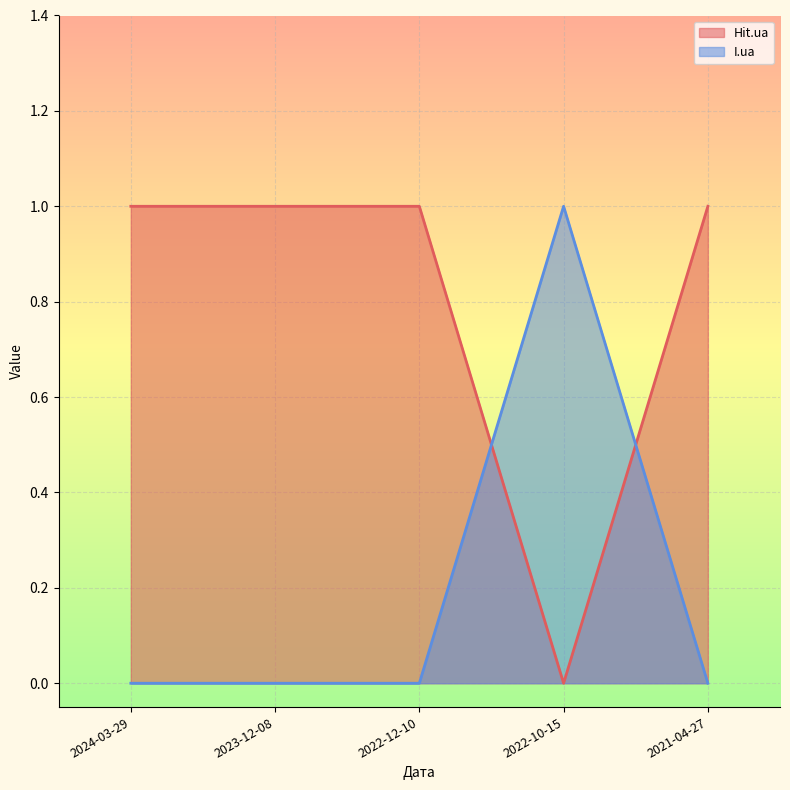

How many data points in Hit.ua are less than 1?

1